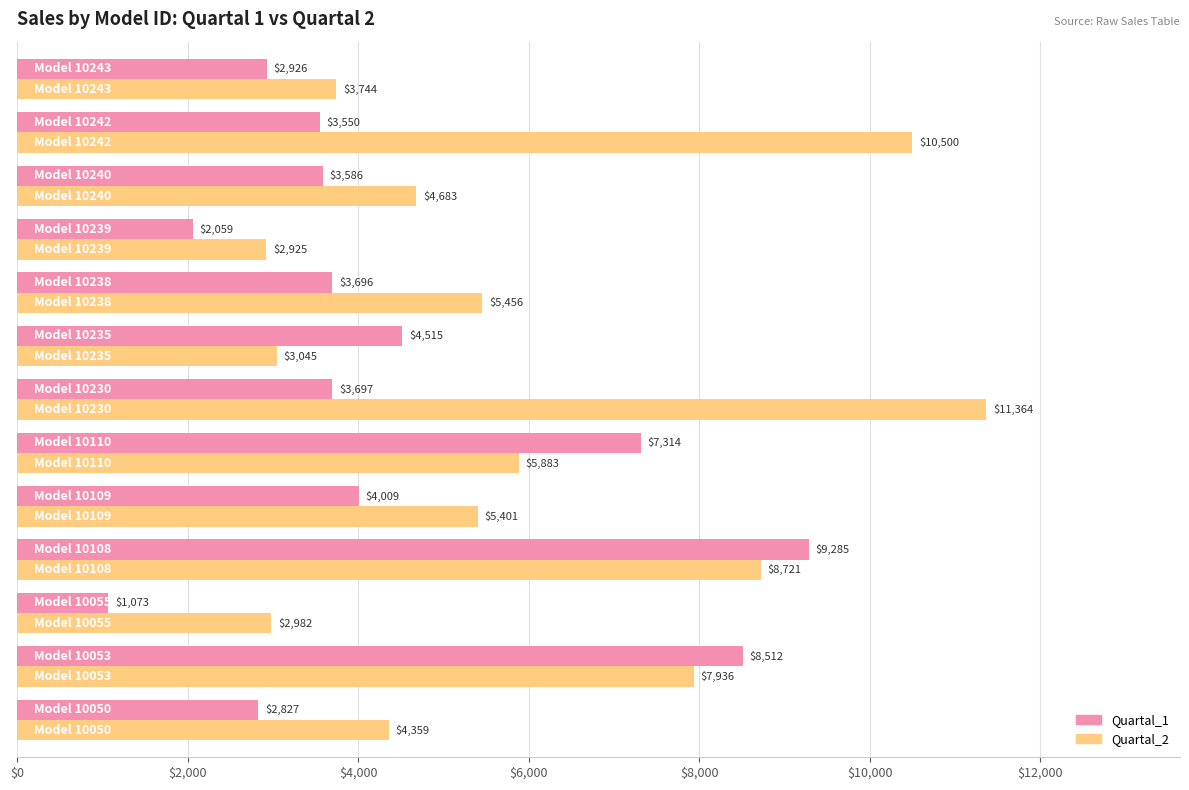

What is the highest value of the Quartal_2 series?

11364.3